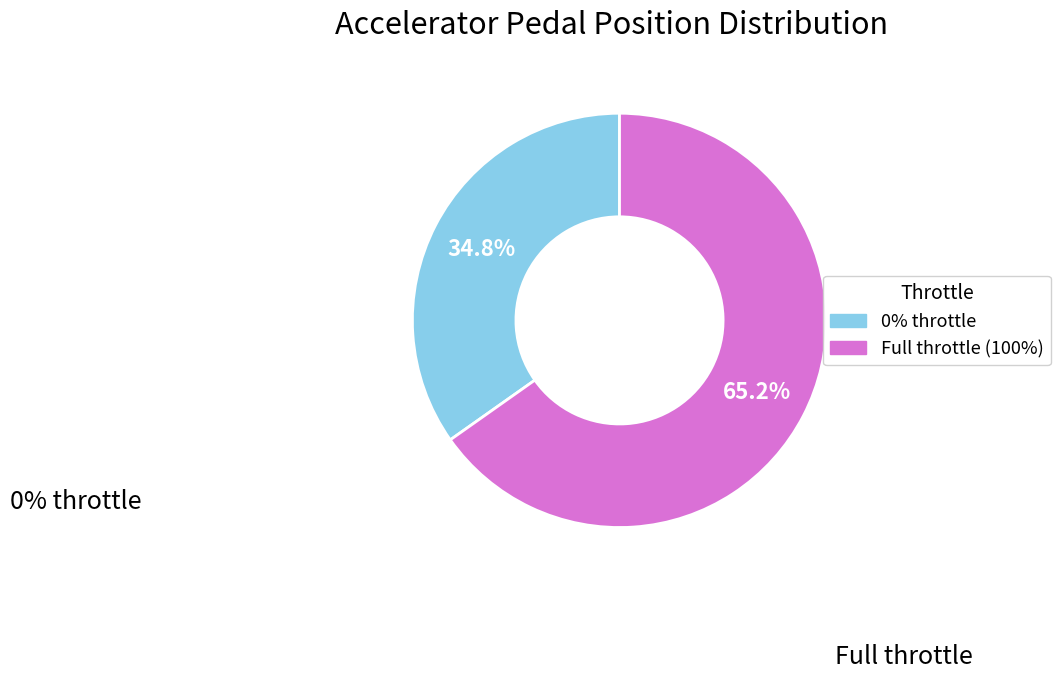

Does any single category account for the majority?

Yes